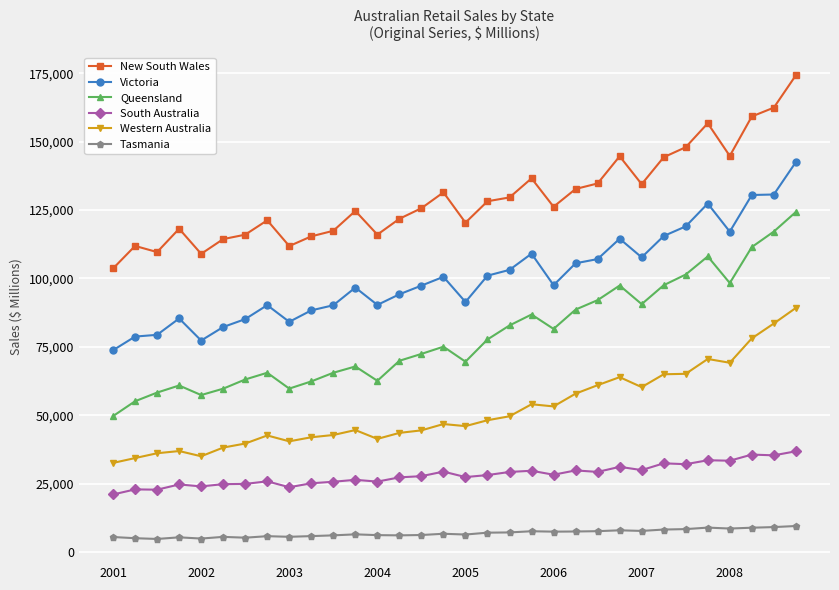

What is the value of the New South Wales point at the 6th from the left?

114401